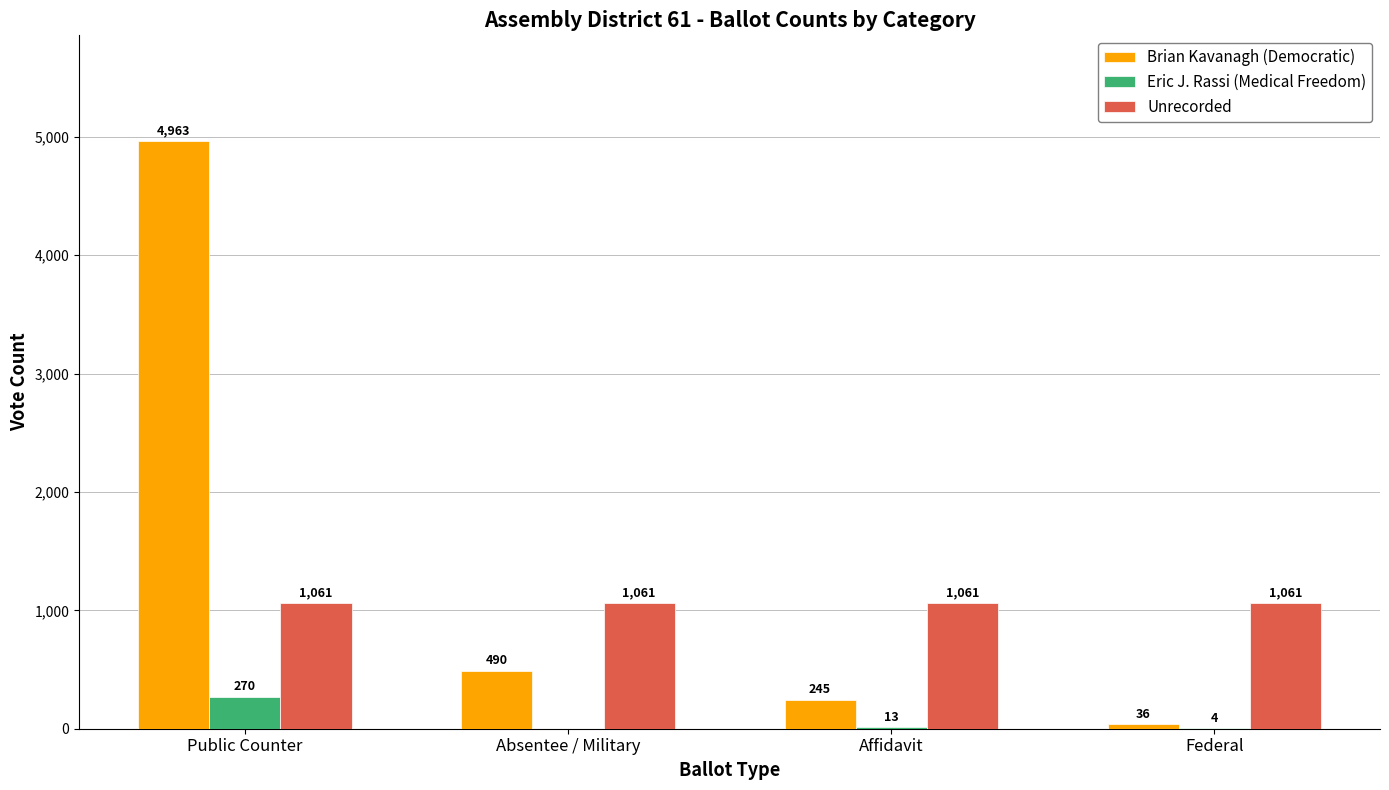

Between Affidavit and Federal, which series saw the biggest shift?

Brian Kavanagh (Democratic)